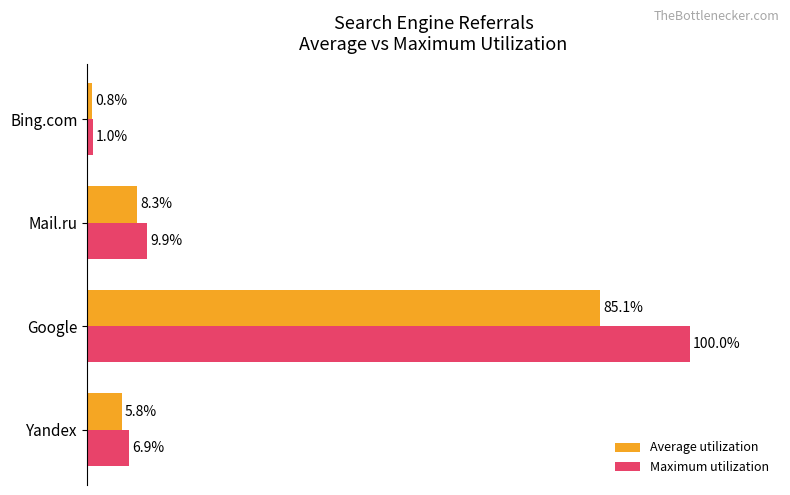

Rank the series at Mail.ru from lowest to highest value.

Average utilization, Maximum utilization